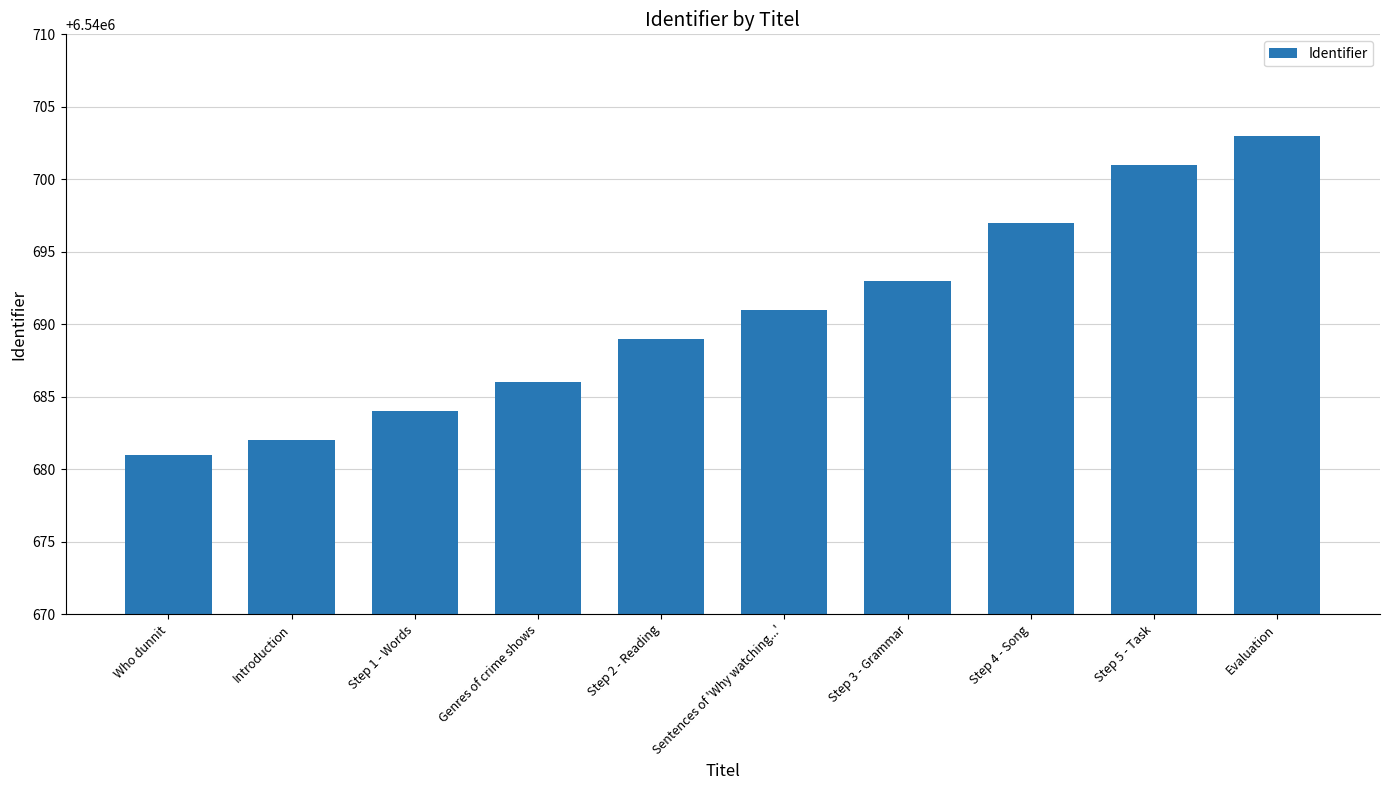

Rank the categories by value from highest to lowest.

Evaluation, Step 5 - Task, Step 4 - Song, Step 3 - Grammar, Sentences of 'Why watching...', Step 2 - Reading, Genres of crime shows, Step 1 - Words, Introduction, Who dunnit